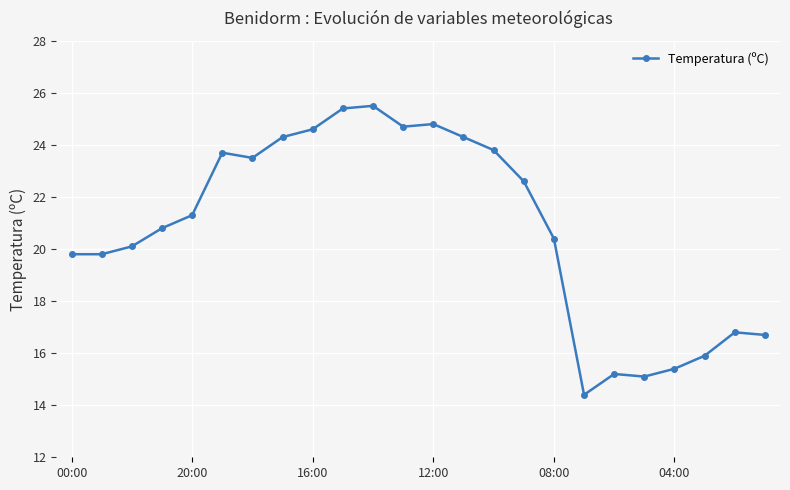

Reading left to right, what are all the values shown in this chart?

19.8	19.8	20.1	20.8	21.3	23.7	23.5	24.3	24.6	25.4	25.5	24.7	24.8	24.3	23.8	22.6	20.4	14.4	15.2	15.1	15.4	15.9	16.8	16.7